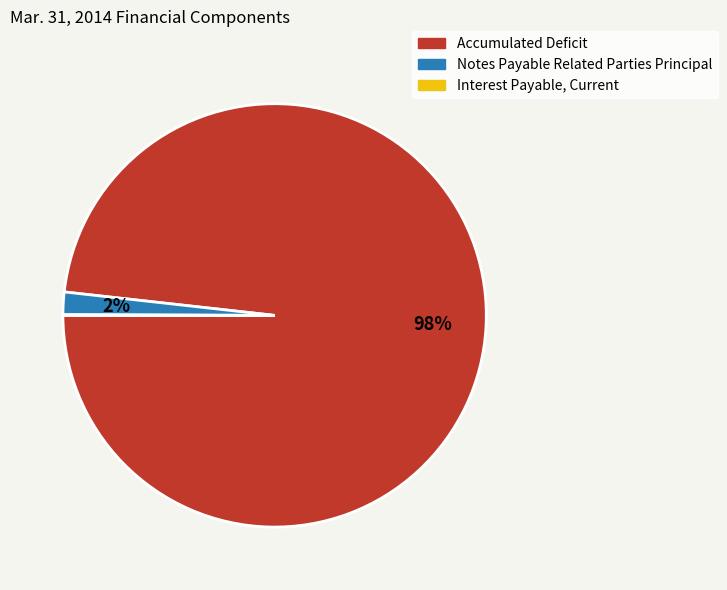

Do Accumulated Deficit and Notes Payable Related Parties Principal together represent more than half of the pie?

Yes